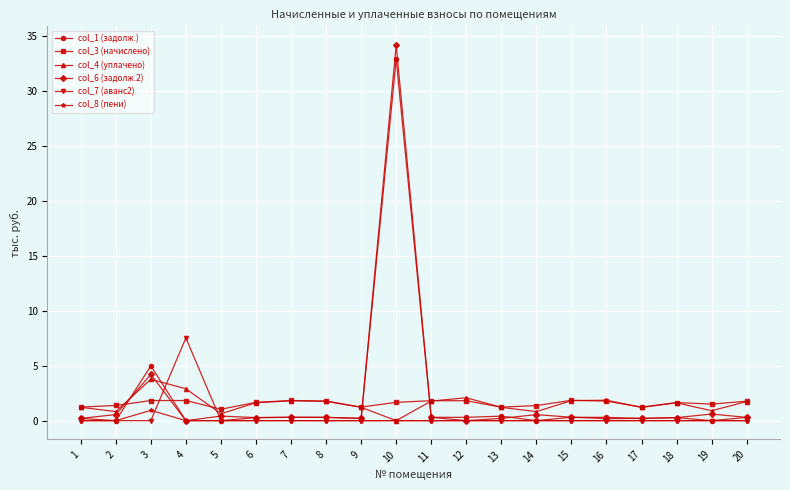

Is the value of col_7 (аванс2) at 17 greater than the value of col_6 (задолж.2) at 15?

No